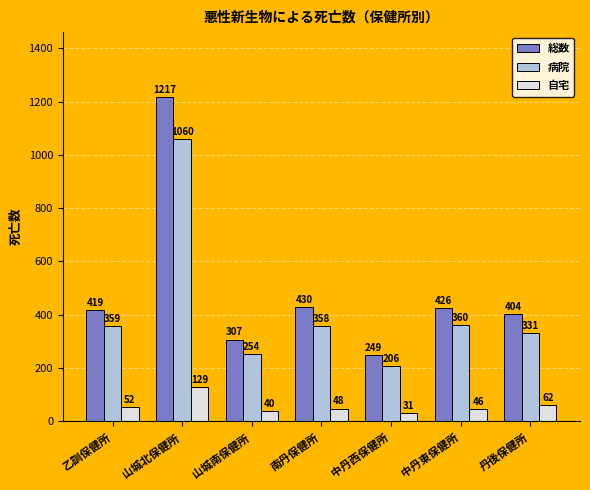

List the labels in order of 総数 value, smallest first.

中丹西保健所, 山城南保健所, 丹後保健所, 乙訓保健所, 中丹東保健所, 南丹保健所, 山城北保健所